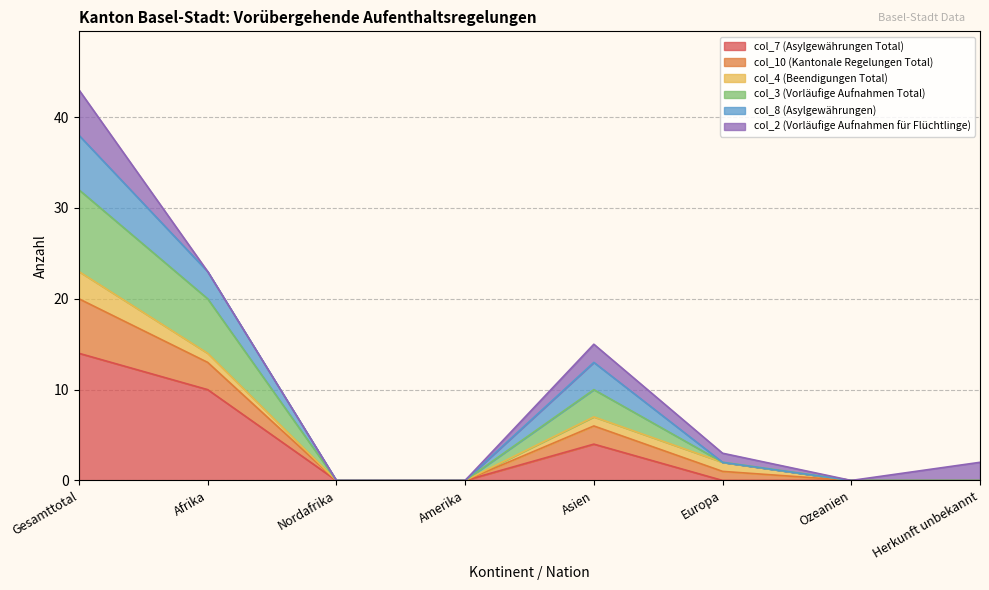

At which category is the sum across all series the highest?

Gesamttotal